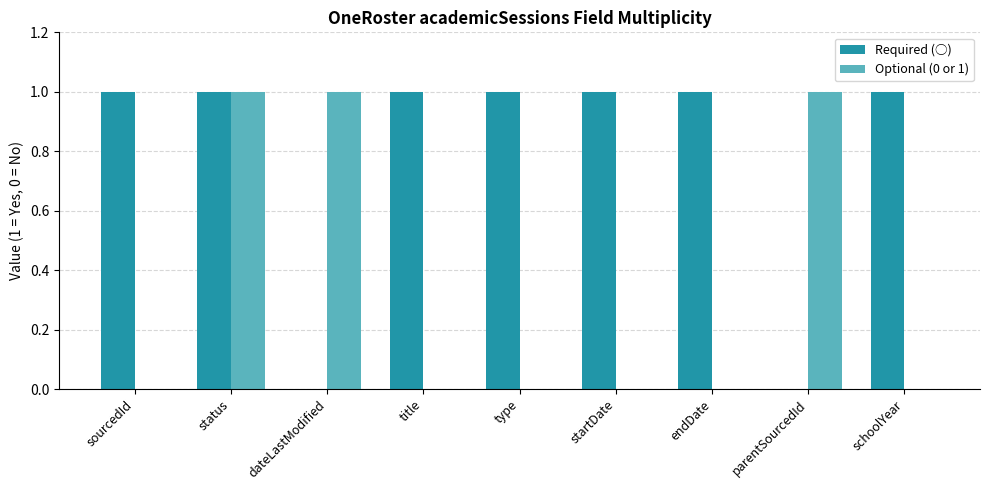

The Required (○) series shows 1 at status. True or false?

True